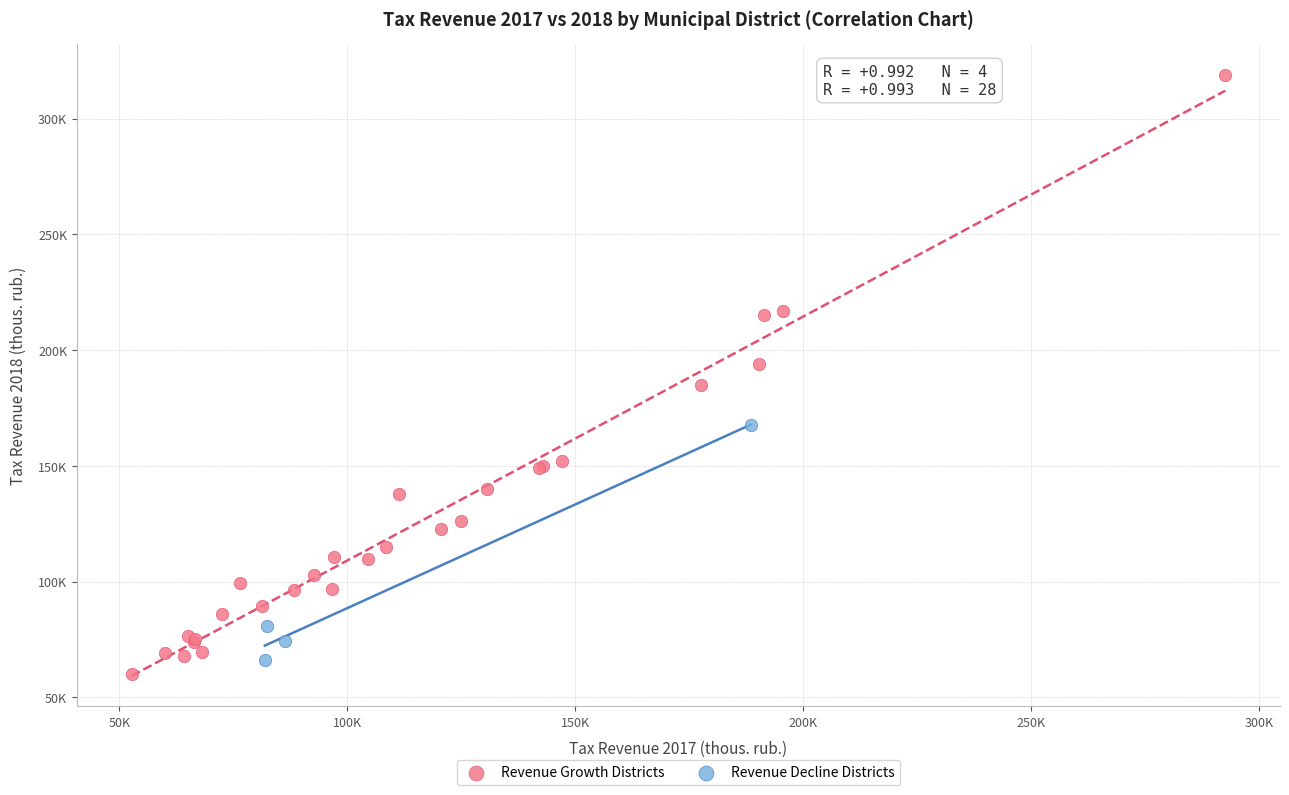

Which series has the widest spread of Y values?

Revenue Growth Districts